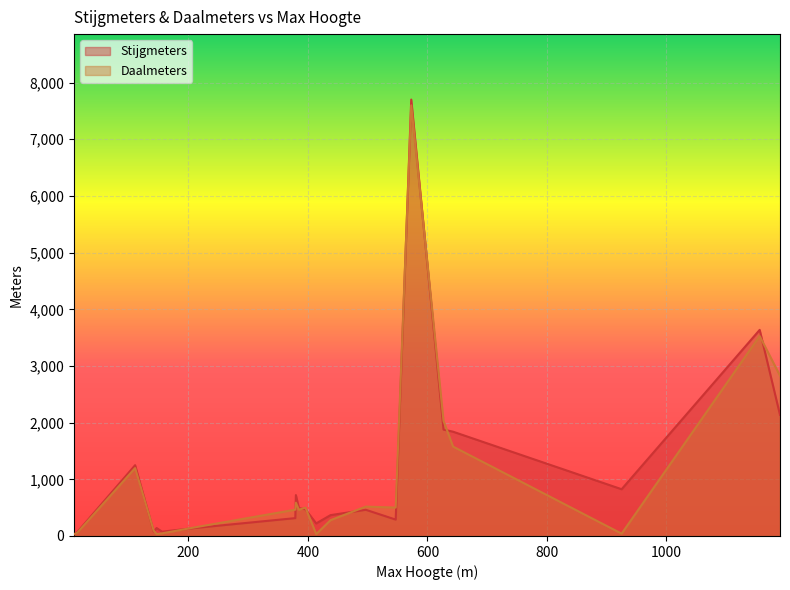

What is the sum of the Stijgmeters values at 14 and 414?

288